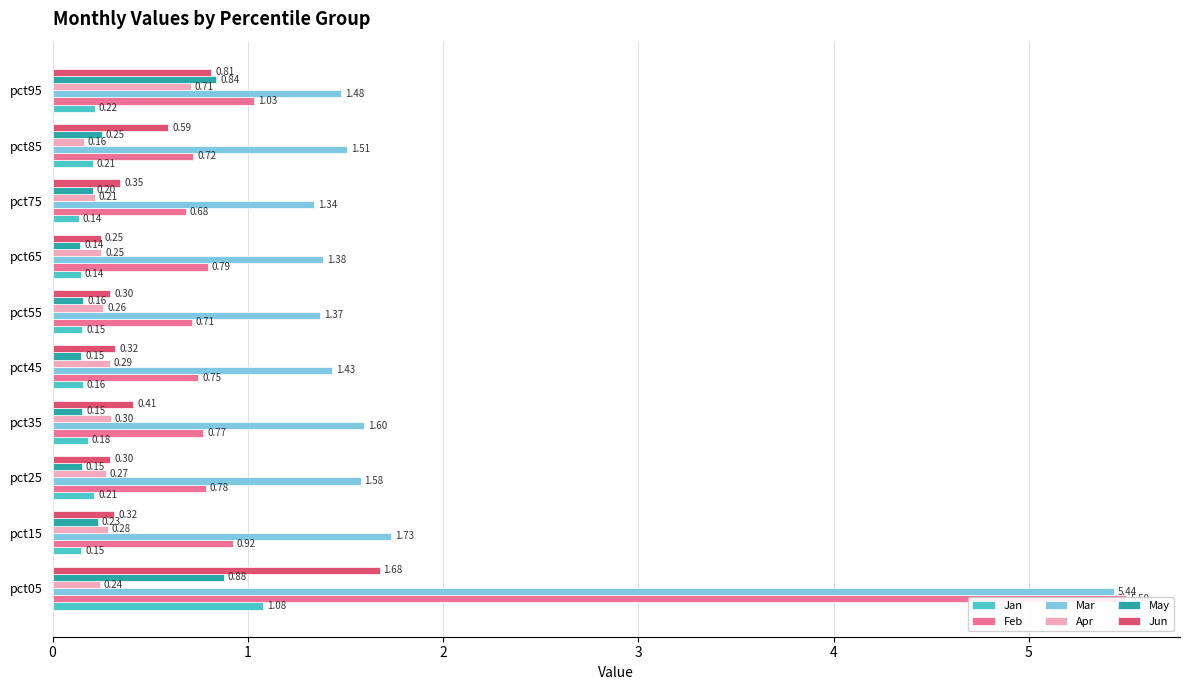

At how many categories does at least one series exceed 5?

1